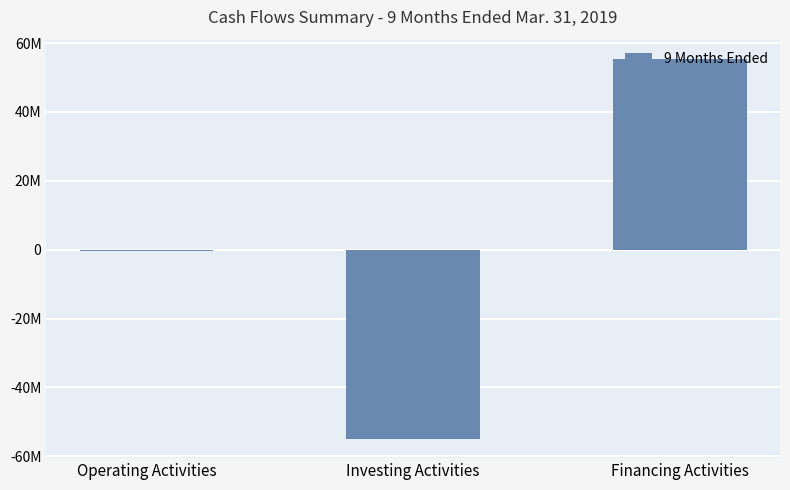

Reading right to left, list all the values displayed in this chart.

Financing Activities=55464777	Investing Activities=-55000000	Operating Activities=-386953